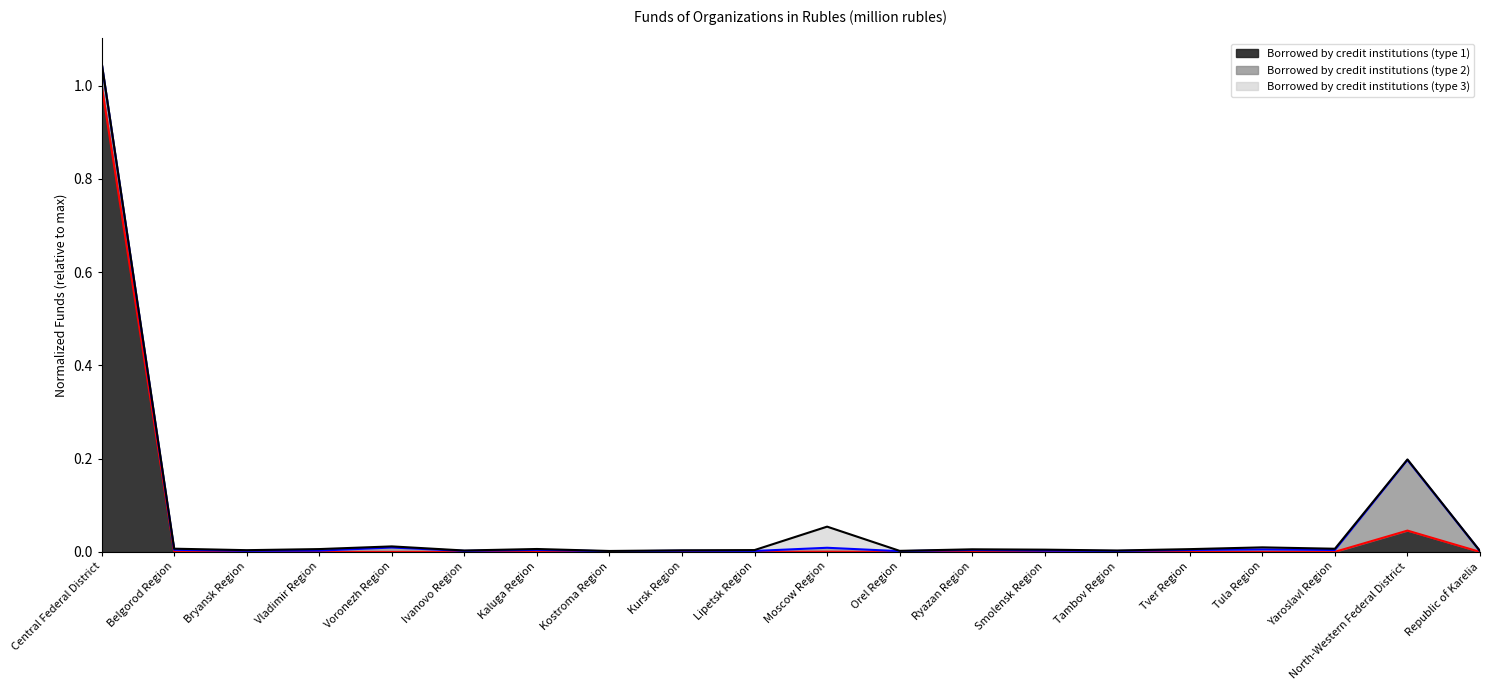

Which label corresponds to the largest value in the chart?

Central Federal District